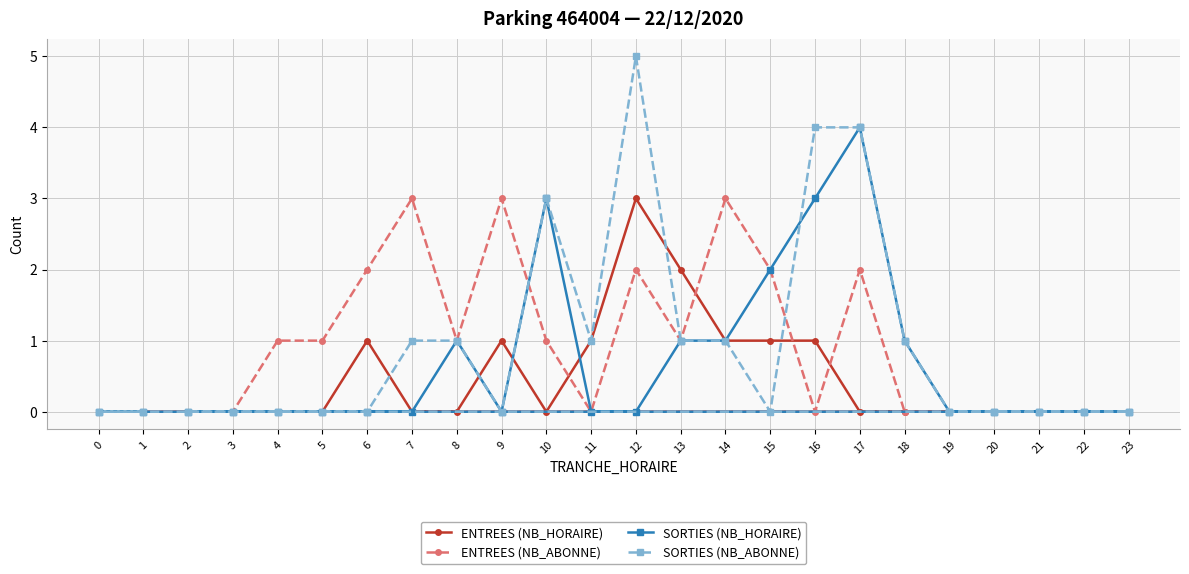

Reading right to left, list all the values displayed in this chart.

ENTREES (NB_HORAIRE): 23=0	22=0	21=0	20=0	19=0	18=0	17=0	16=1	15=1	14=1	13=2	12=3	11=1	10=0	9=1	8=0	7=0	6=1	5=0	4=0	3=0	2=0	1=0	0=0
ENTREES (NB_ABONNE): 23=0	22=0	21=0	20=0	19=0	18=0	17=2	16=0	15=2	14=3	13=1	12=2	11=0	10=1	9=3	8=1	7=3	6=2	5=1	4=1	3=0	2=0	1=0	0=0
SORTIES (NB_HORAIRE): 23=0	22=0	21=0	20=0	19=0	18=1	17=4	16=3	15=2	14=1	13=1	12=0	11=0	10=3	9=0	8=1	7=0	6=0	5=0	4=0	3=0	2=0	1=0	0=0
SORTIES (NB_ABONNE): 23=0	22=0	21=0	20=0	19=0	18=1	17=4	16=4	15=0	14=1	13=1	12=5	11=1	10=3	9=0	8=1	7=1	6=0	5=0	4=0	3=0	2=0	1=0	0=0